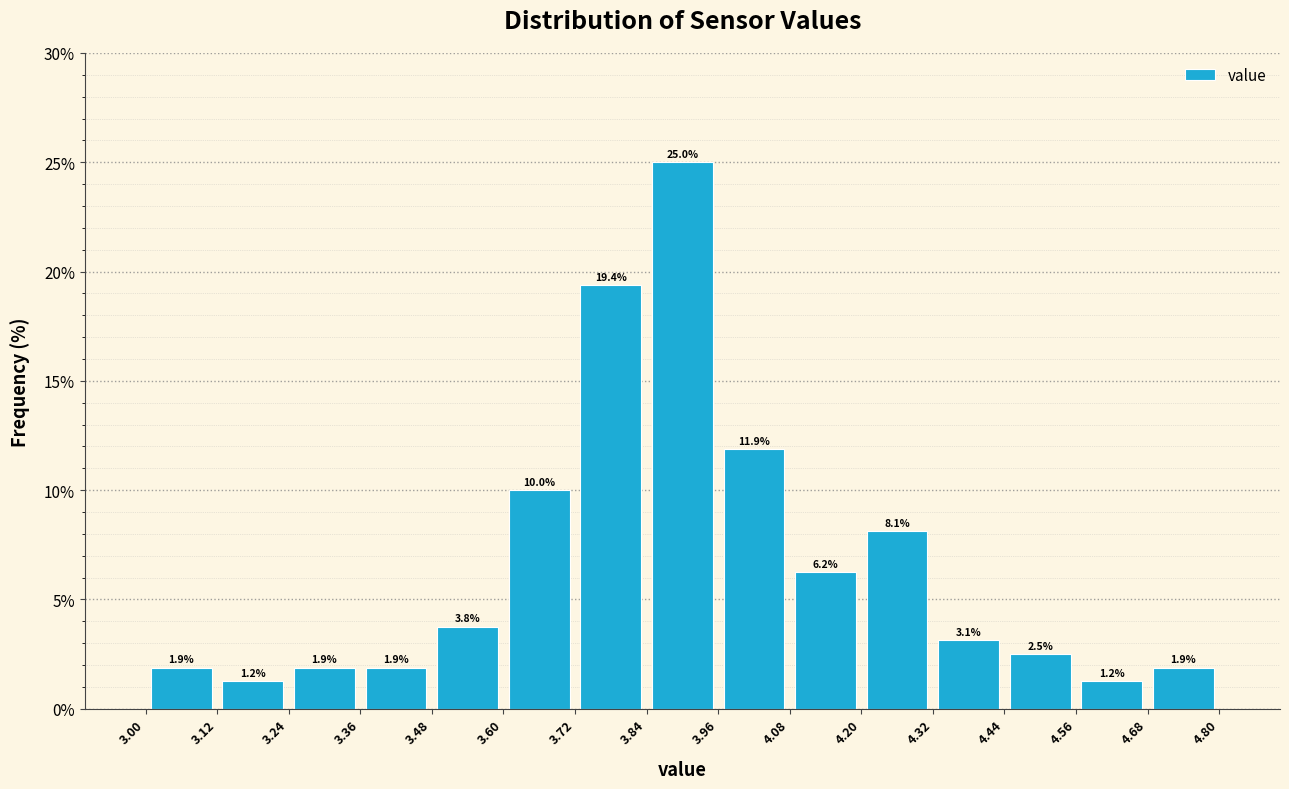

Which range on the x-axis has the tallest bar?

3.84 to 3.96